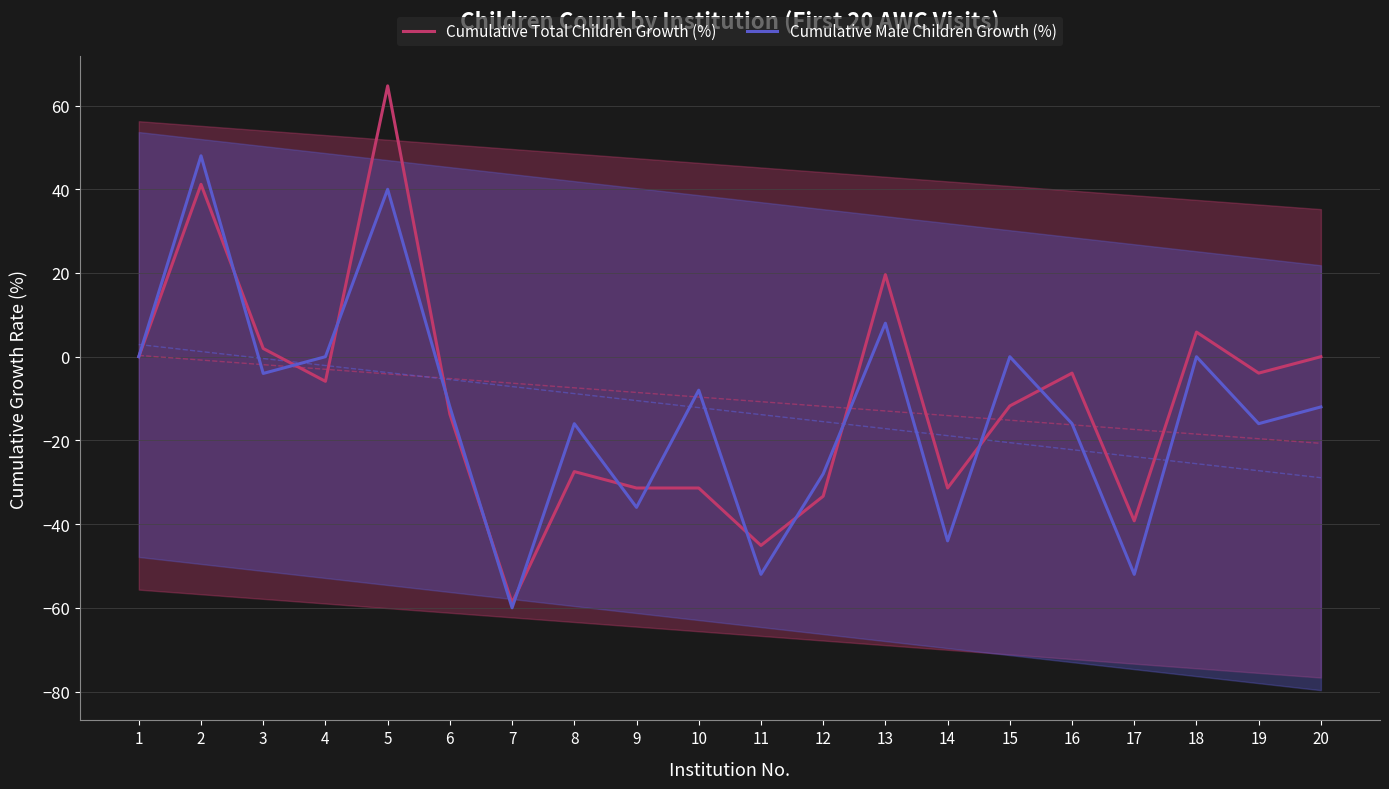

What is the value of the Cumulative Male Children Growth (%) point at the 2nd from the left?

48.0